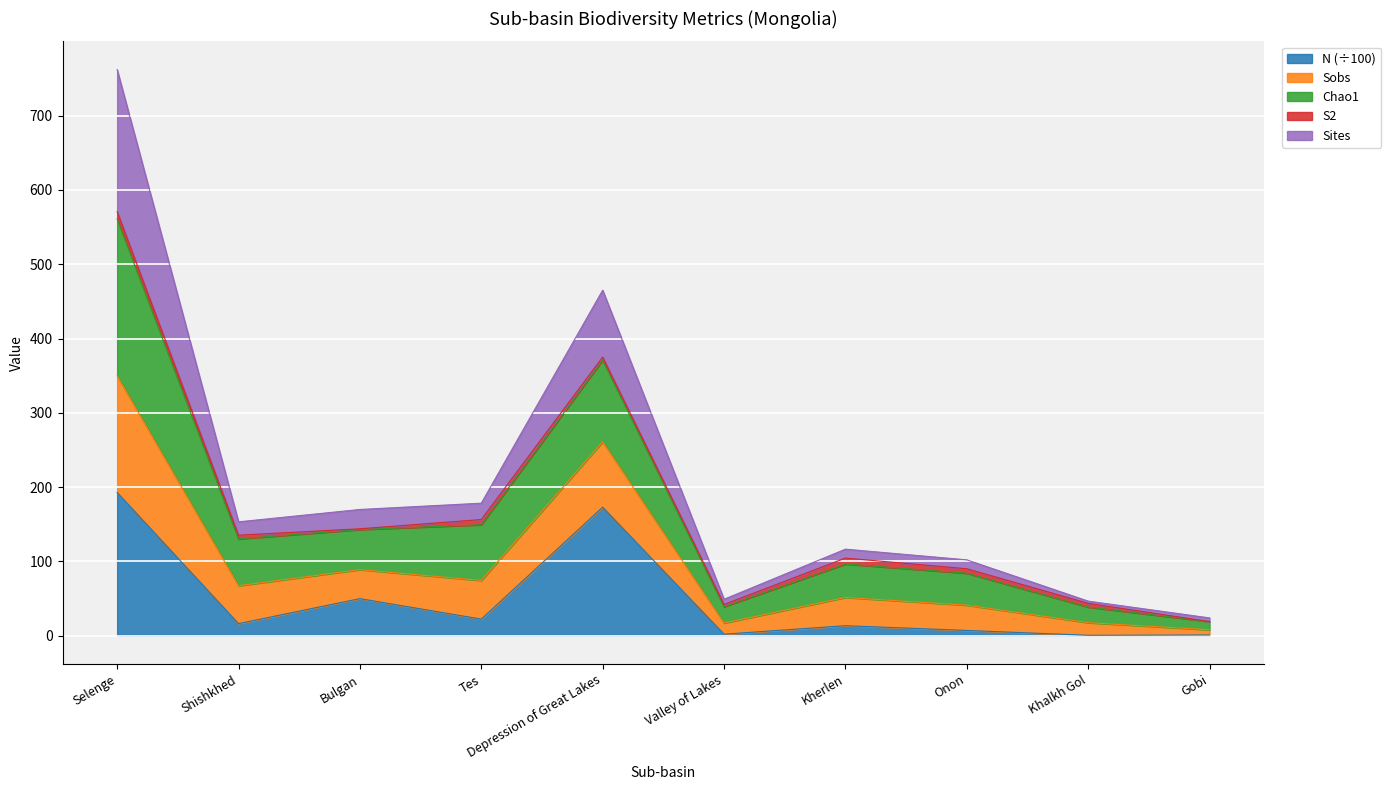

What is the average value of the N series?

47.9